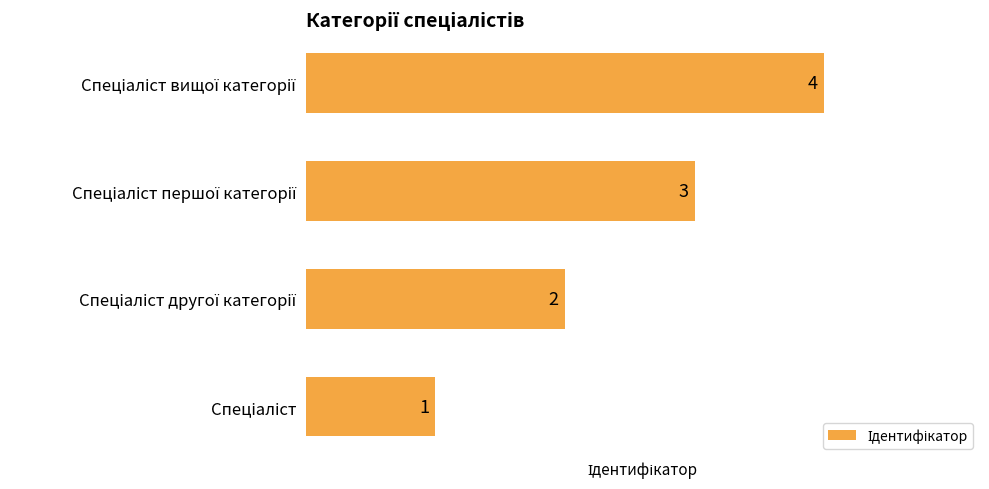

What is the greatest value displayed?

4